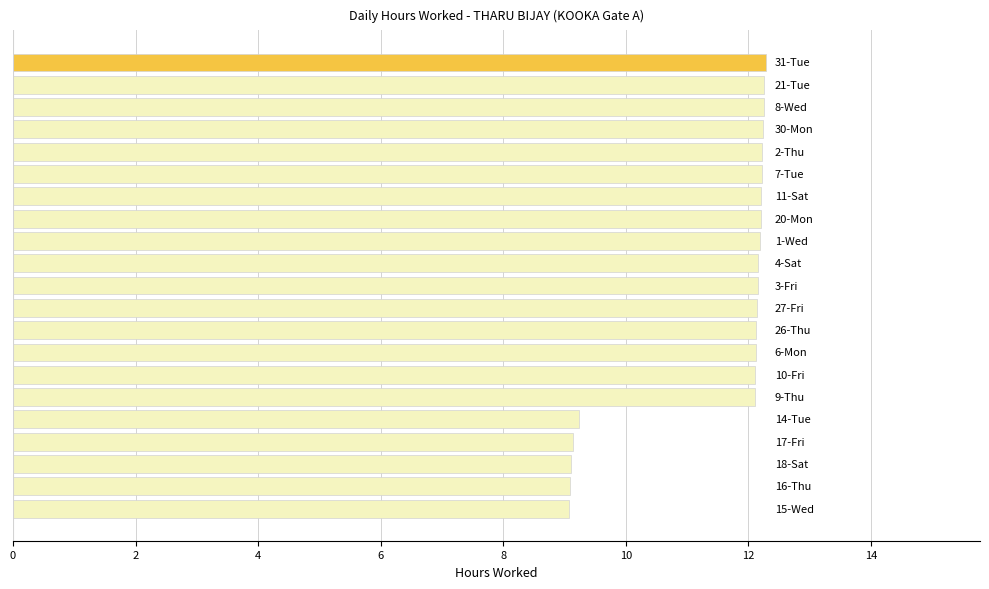

What is the value of the 12th bar from the top?

12.1